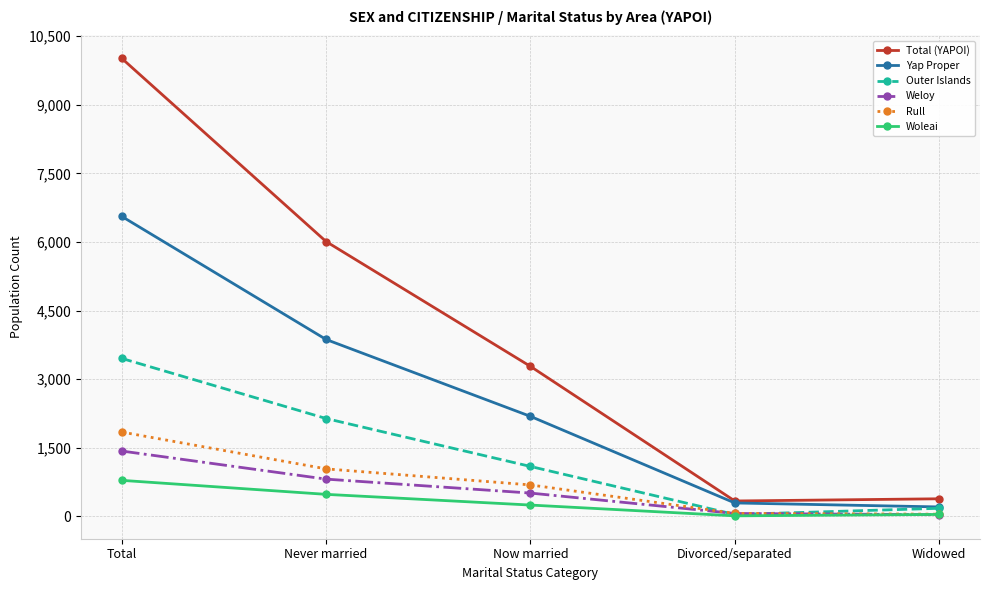

True or false: Total (YAPOI) and Weloy intersect in this chart.

False